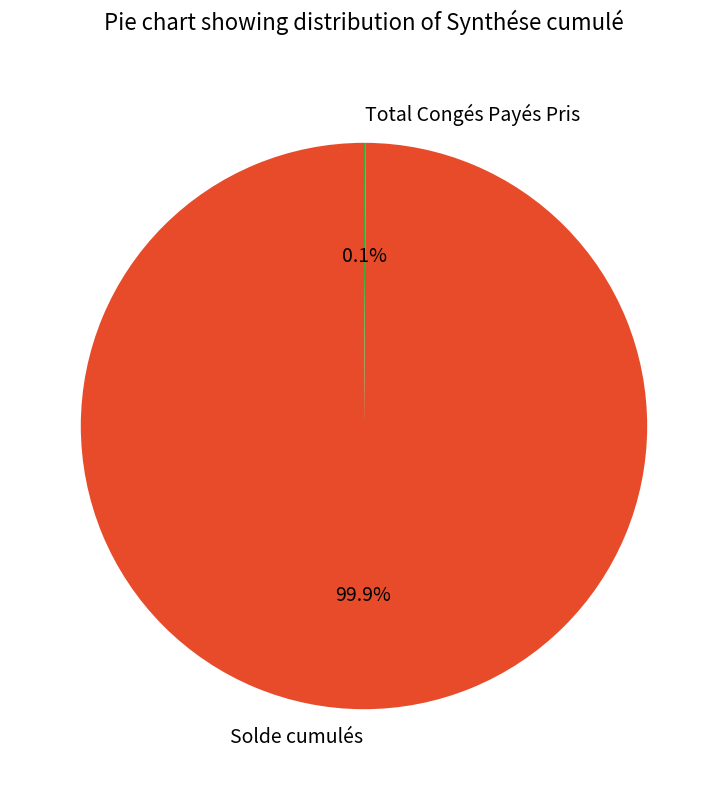

Which slice represents more than half of the pie?

Solde cumulés